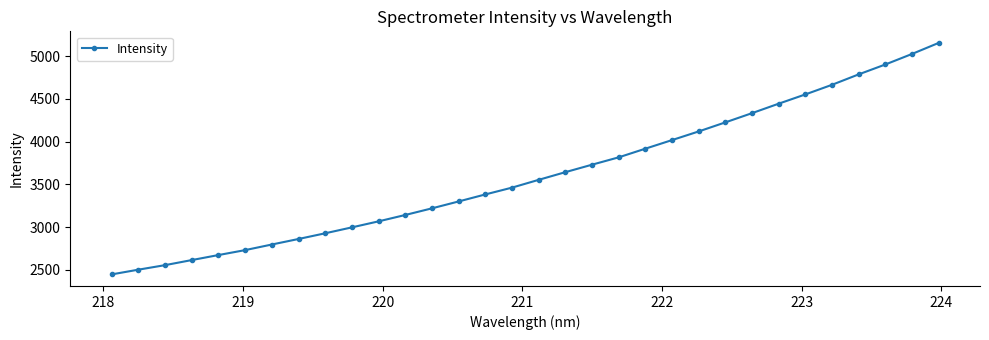

True or false: there are more than 2 points higher than both neighbors.

False